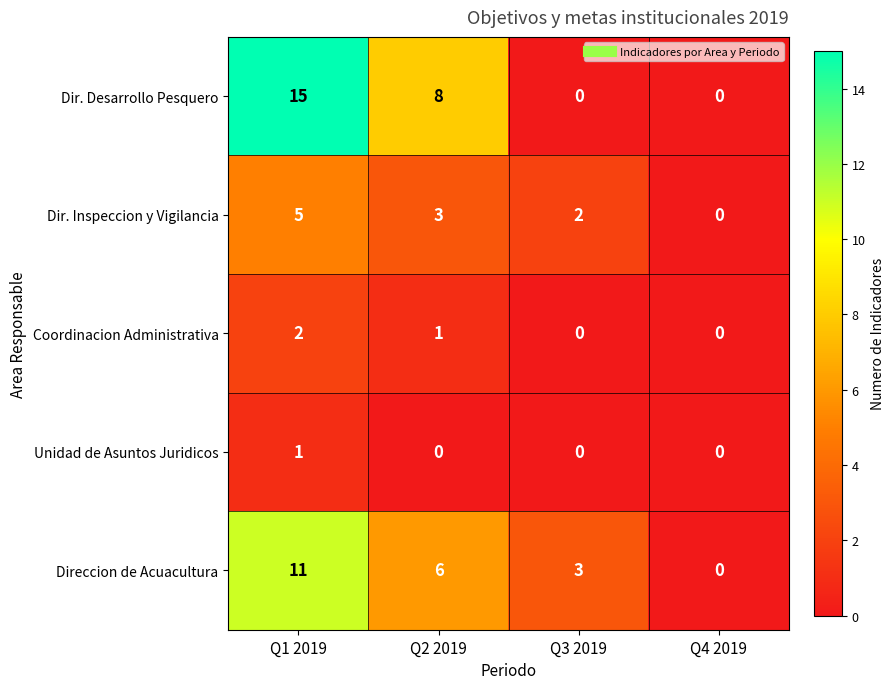

How many data points does each series have?

4